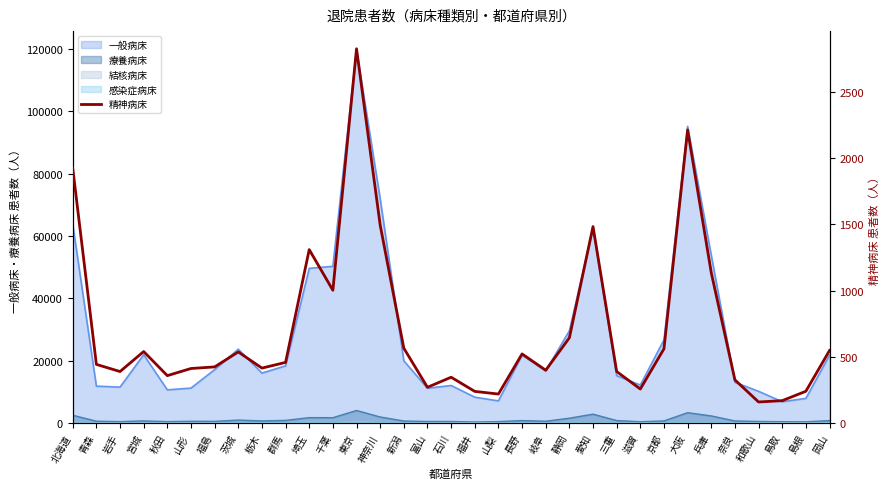

Reading left to right, extract all data points from this chart.

1924	442	388	539	357	411	423	536	414	457	1309	1002	2826	1494	564	269	345	238	218	521	398	643	1483	388	256	560	2213	1134	325	158	168	239	547